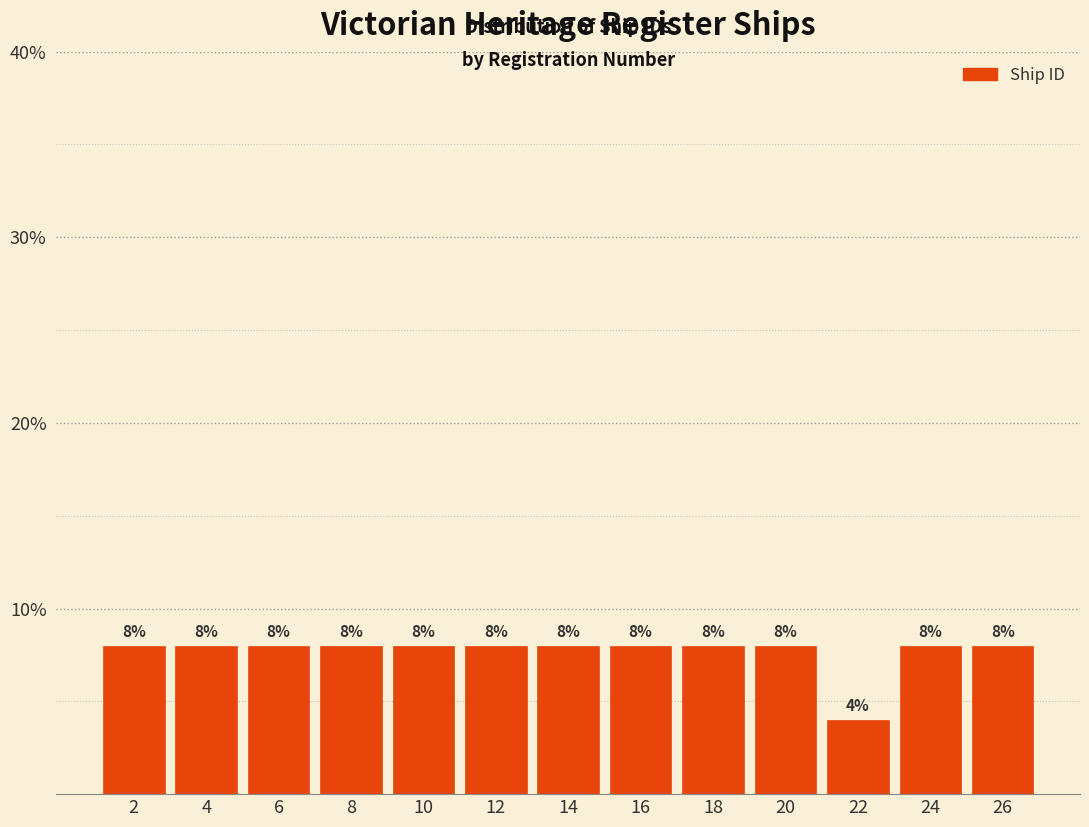

Reading left to right, what are all the values shown in this chart?

8	8	8	8	8	8	8	8	8	8	4	8	8